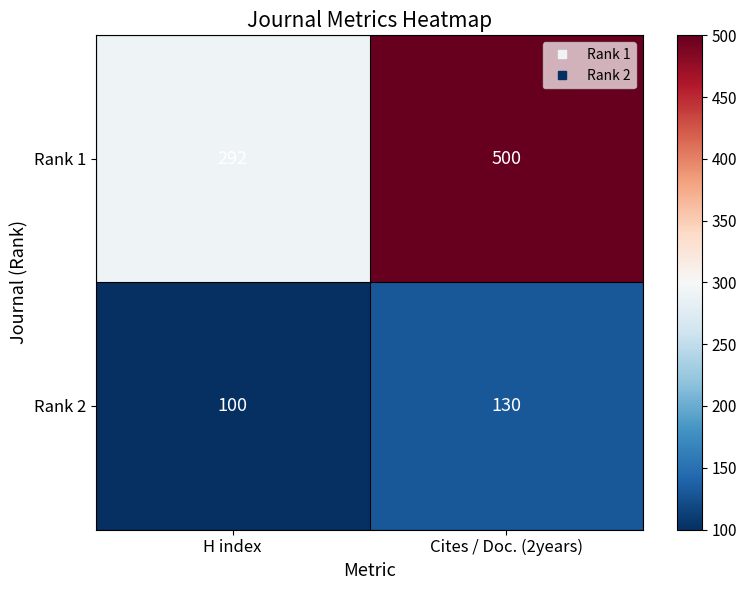

Which series has the largest range (max minus min)?

Rank 1